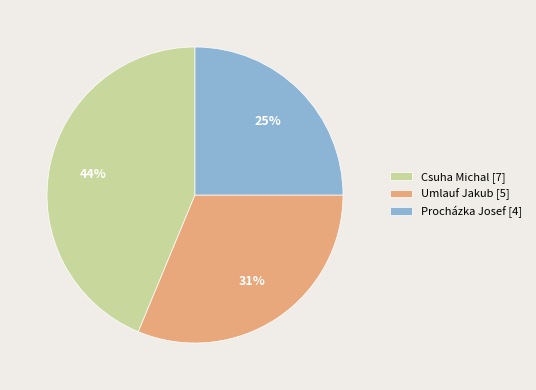

To the nearest percent, what is the difference between the Procházka Josef and Umlauf Jakub slice percentages?

6%